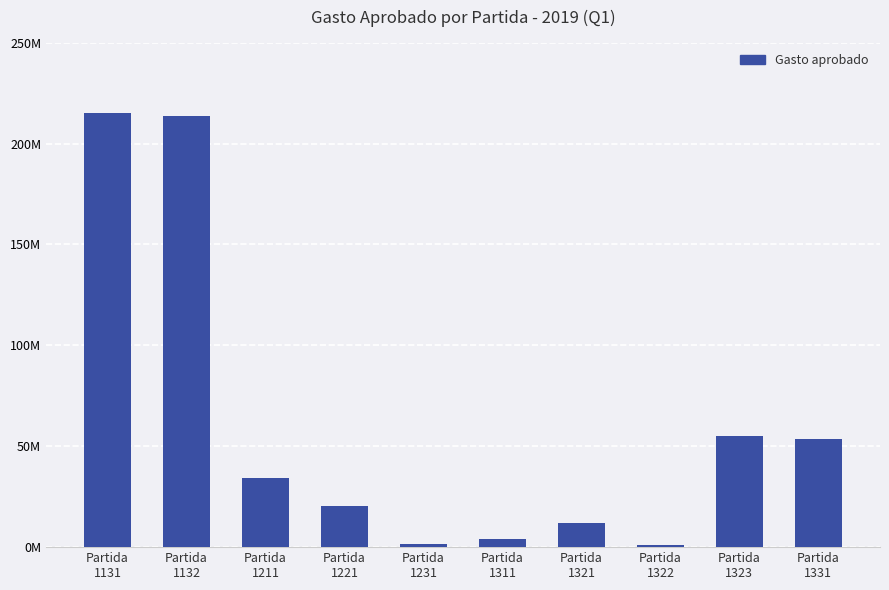

Read the value at Partida
1322.

840960